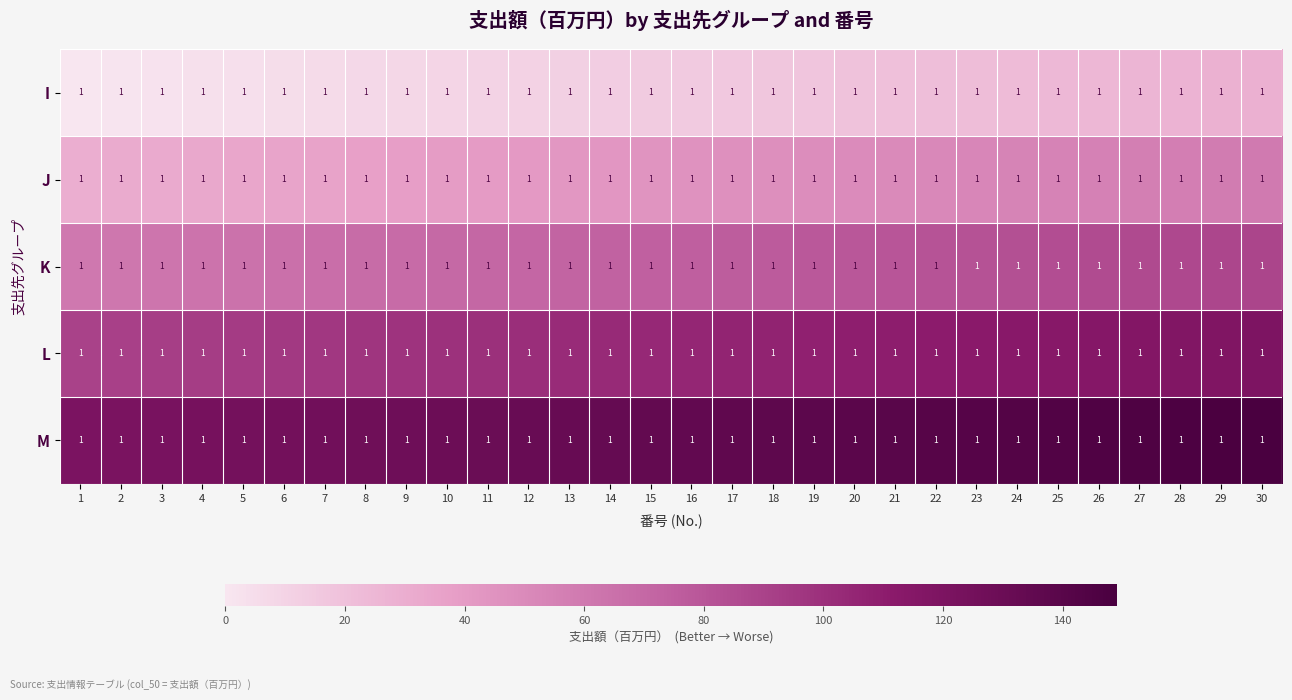

At which category is the sum across all series the highest?

30